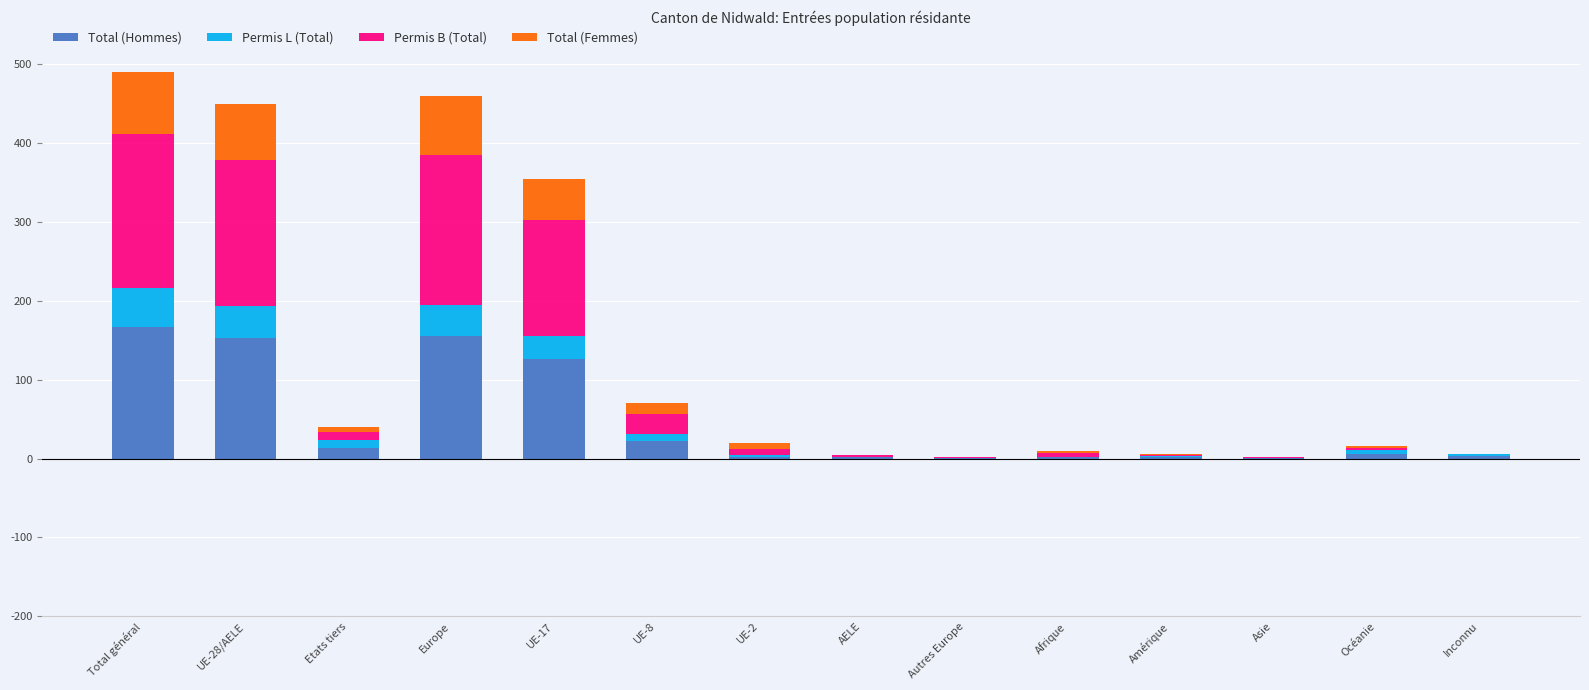

What is the average value of the Total (Femmes) series?

22